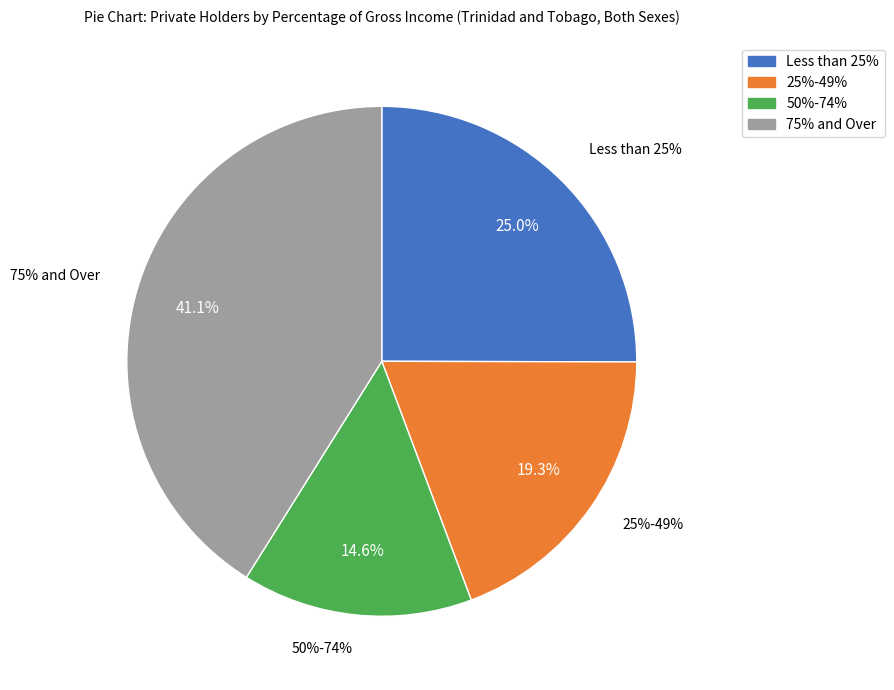

Does 50%-74% account for over 50% of the chart?

No